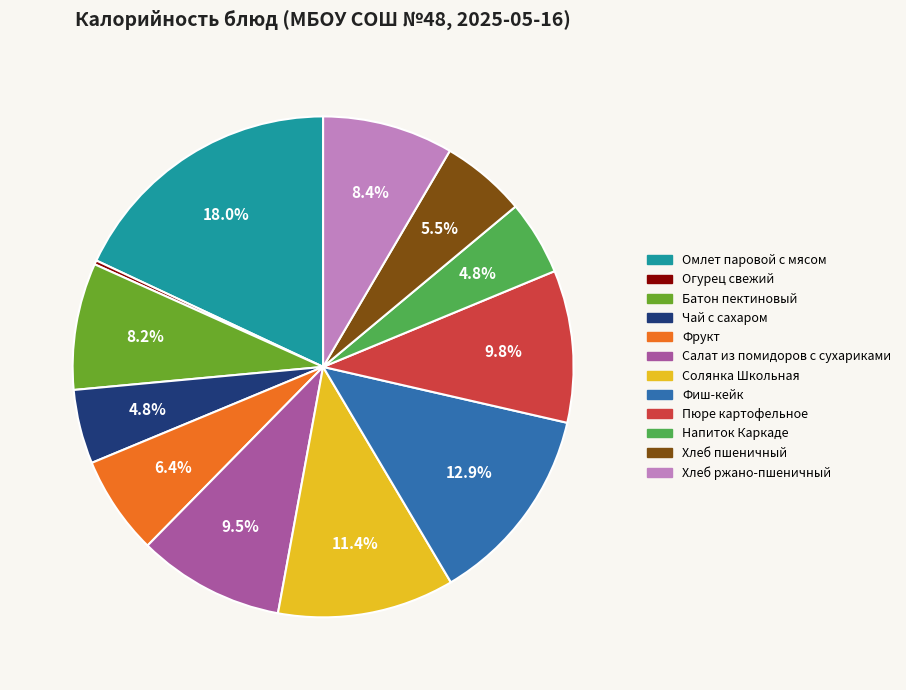

To the nearest percent, what portion does Фиш-кейк represent?

13%